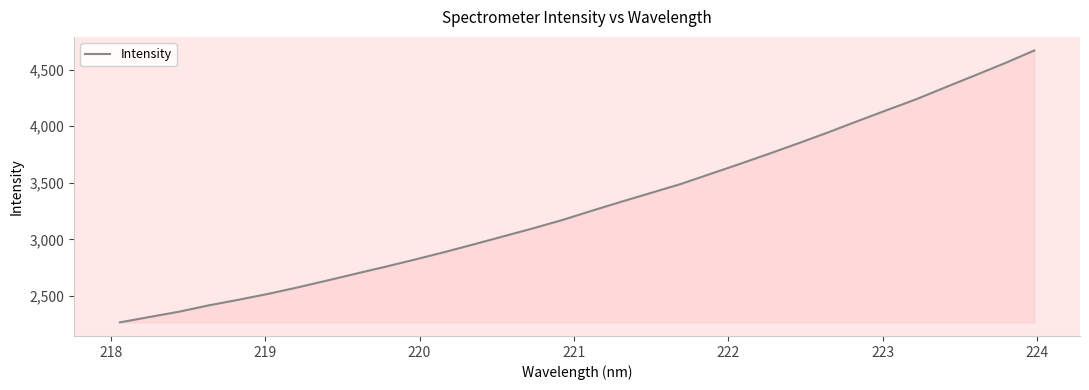

What is the sum of all values?

105709.3